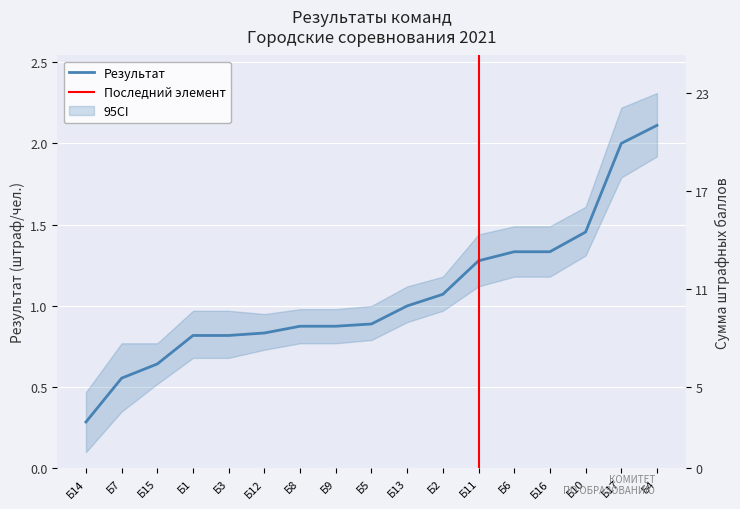

List the labels in order of value, largest first.

Б4, Б17, Б10, Б6, Б16, Б11, Б2, Б13, Б5, Б8, Б9, Б12, Б1, Б3, Б15, Б7, Б14